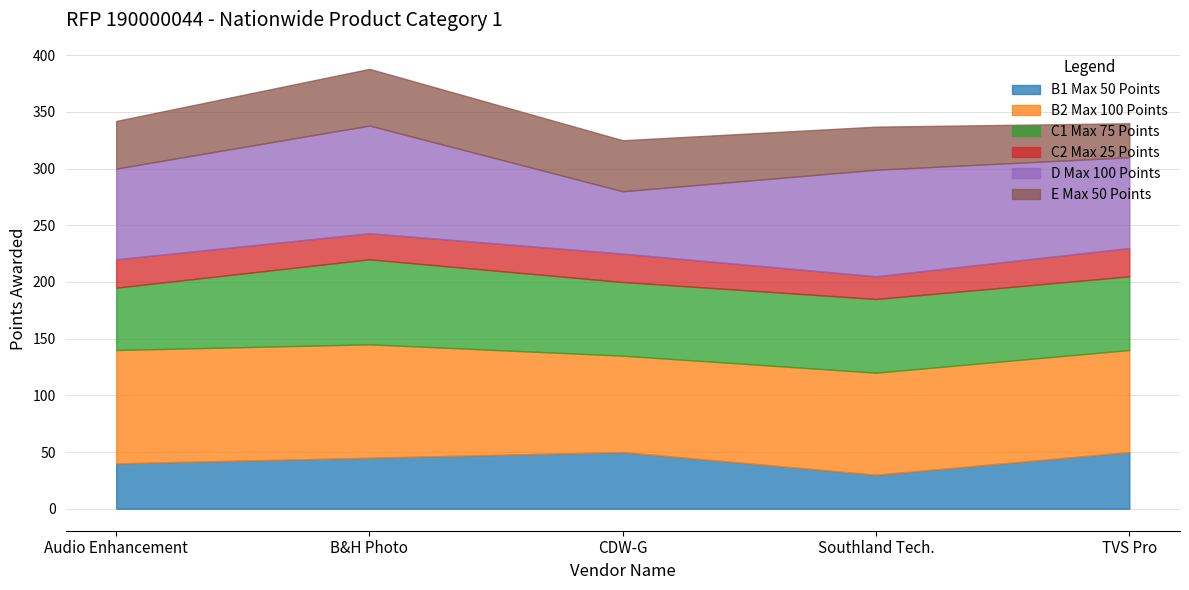

Is the value of D Max 100 Points at Audio Enhancement greater than the value of C1 Max 75 Points at Southland Tech.?

Yes